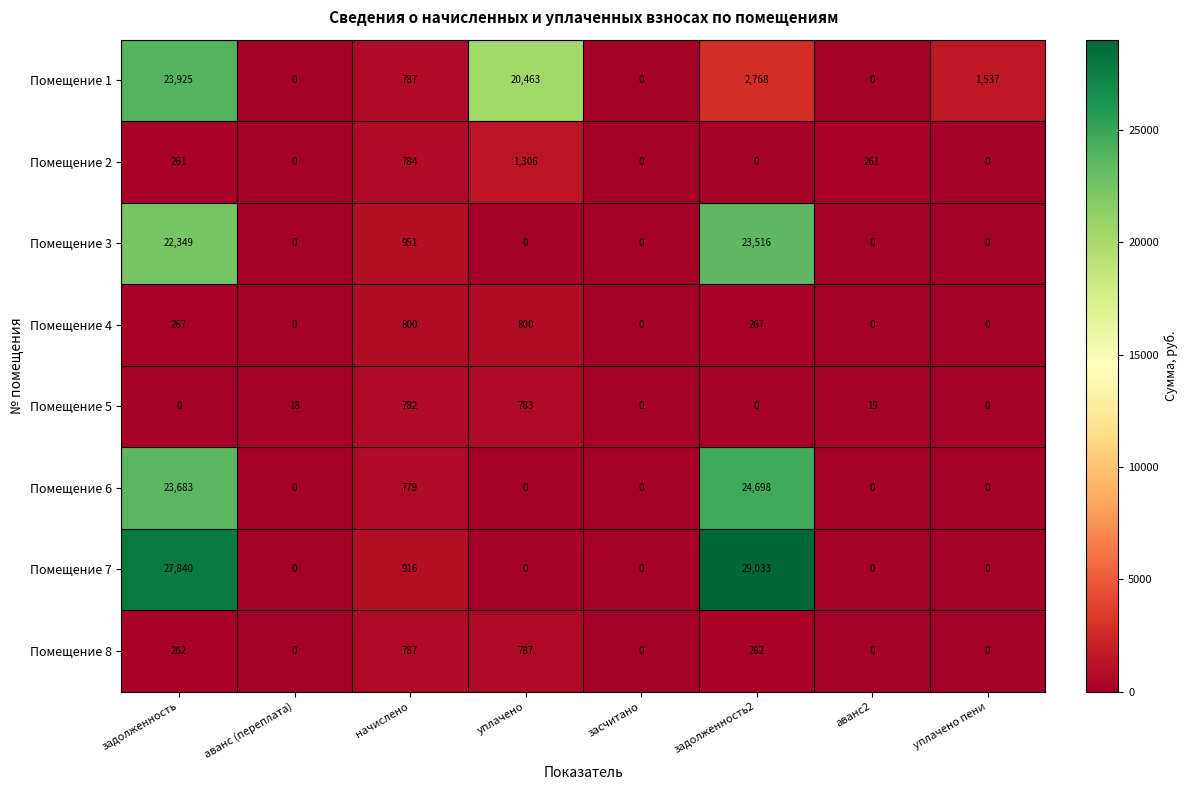

What is the sum of the Помещение 8 values at аванс (переплата) and задолженность?

262